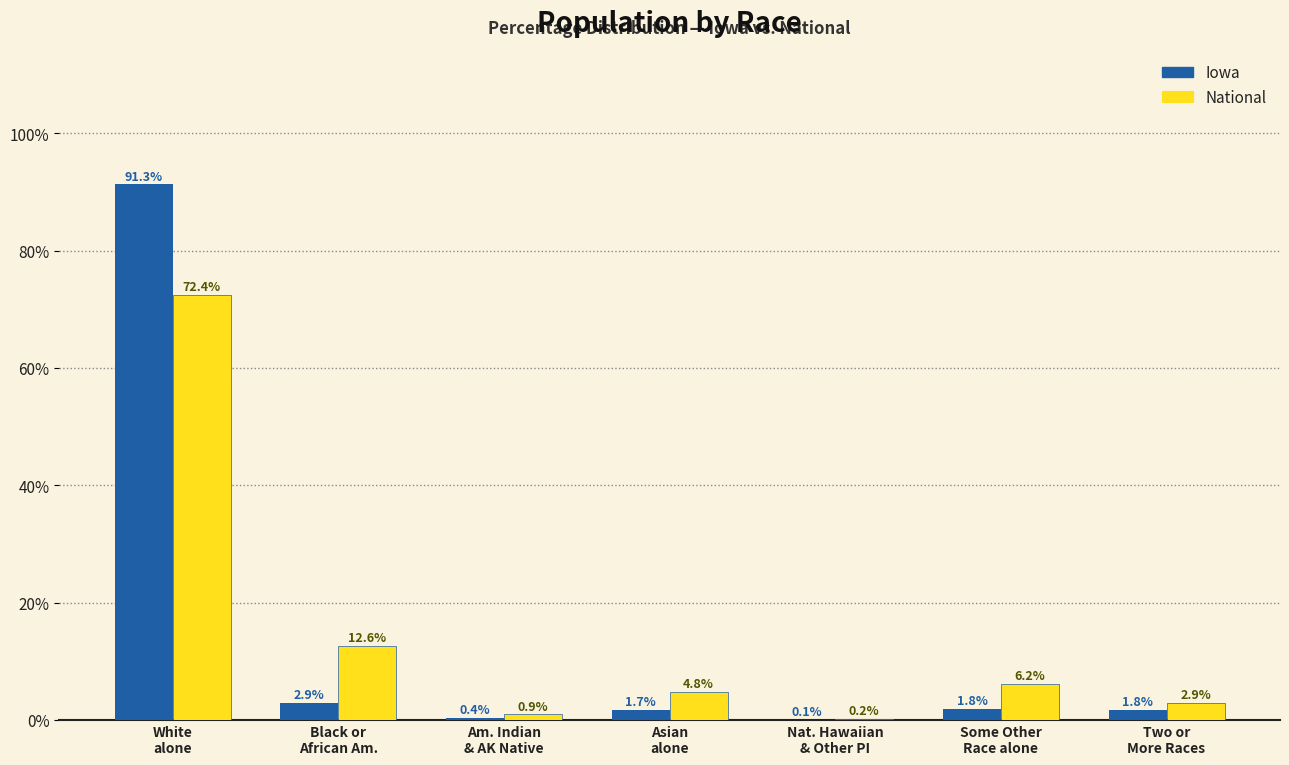

What is the sum of all National values?

100.0